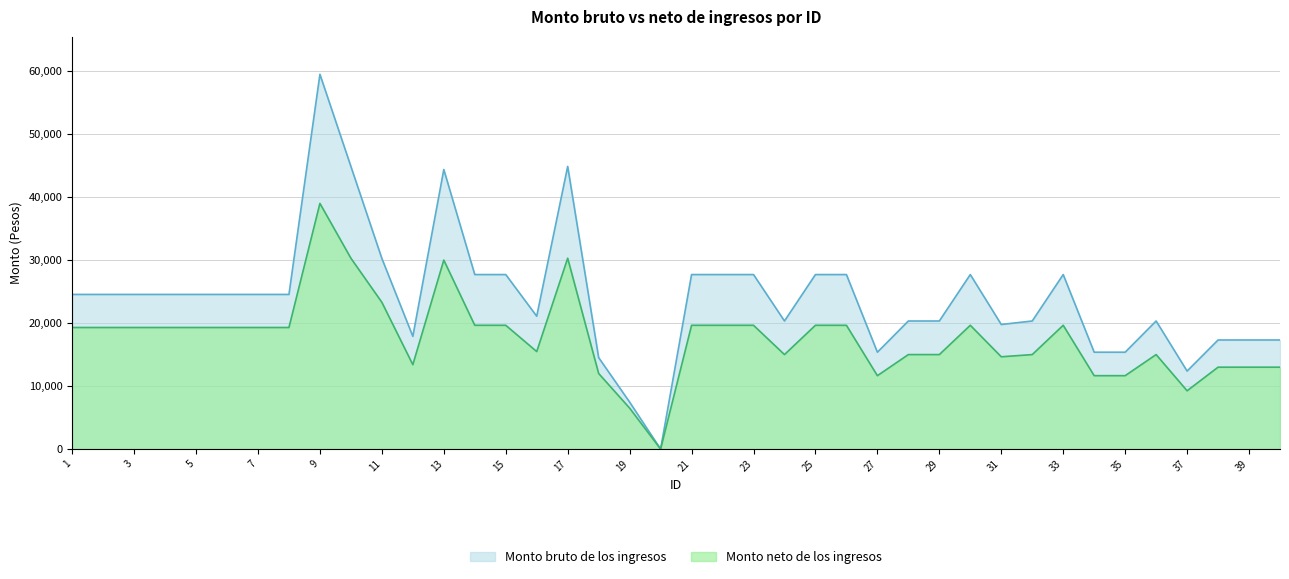

What is the sum of the Monto bruto de los ingresos values at 11 and 40?

47579.4